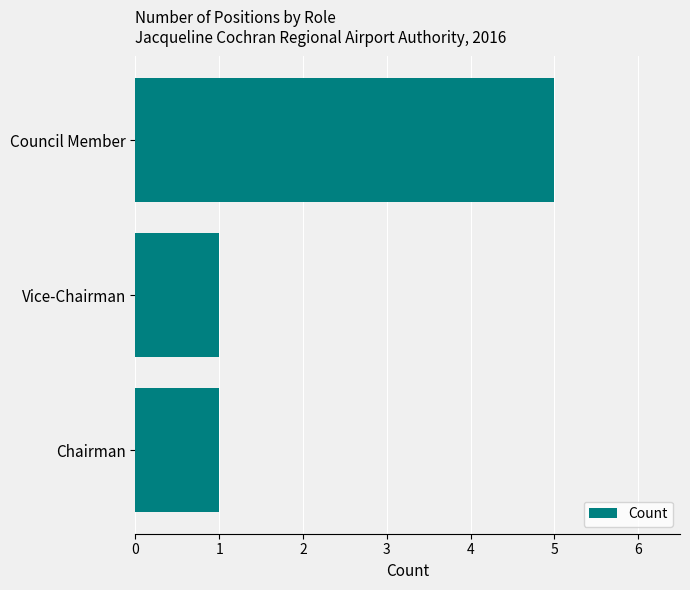

What is the difference between the values at Vice-Chairman and Council Member?

4